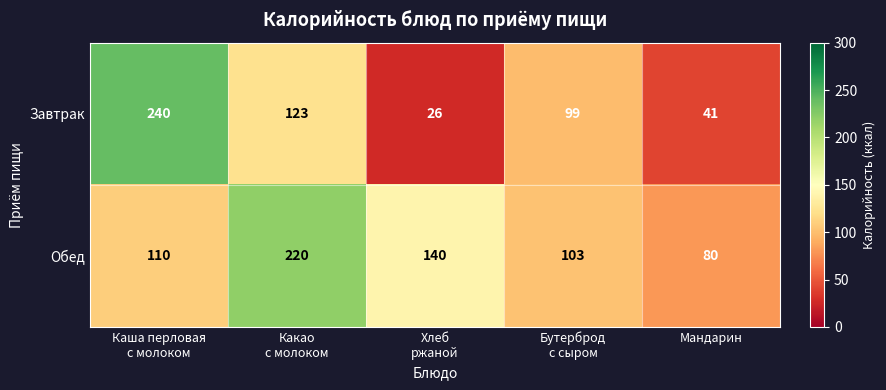

What is the spread (max minus min) of values at Хлеб
ржаной?

114